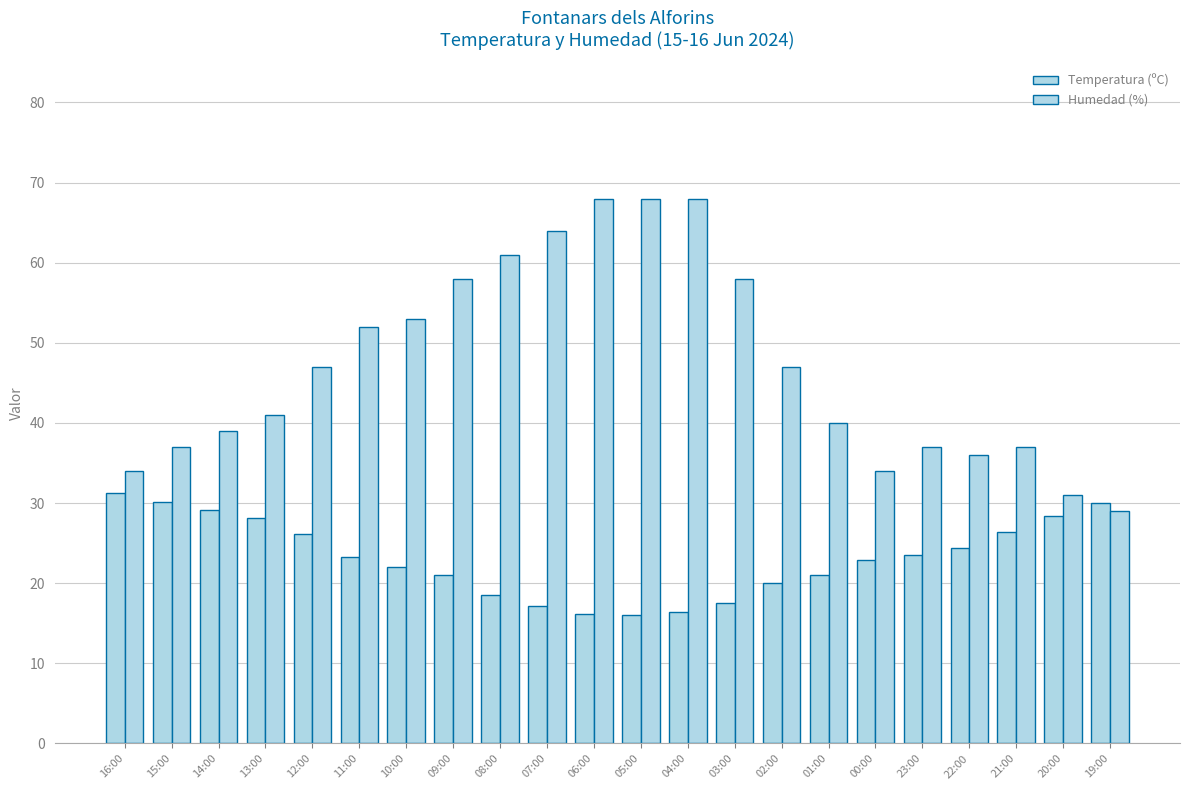

Rank the series by their maximum value, from highest to lowest.

Humedad (%), Temperatura (ºC)